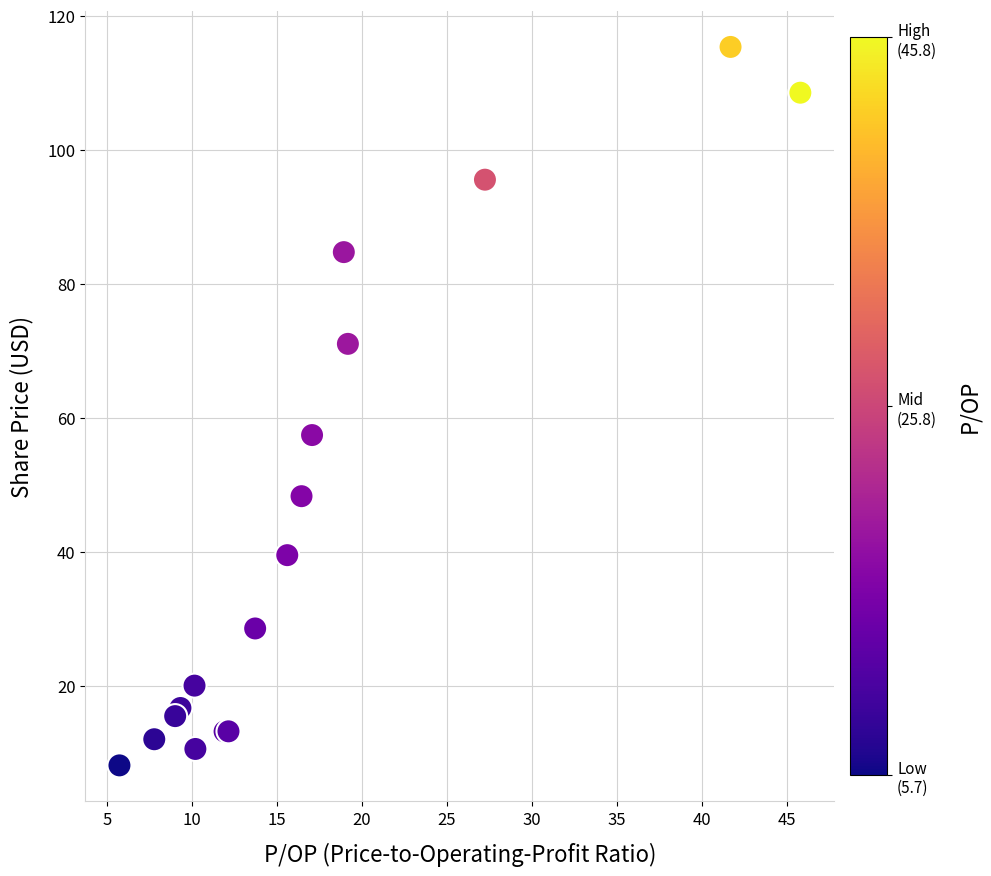

What Y value in the scatter plot is closest to 61?

57.5